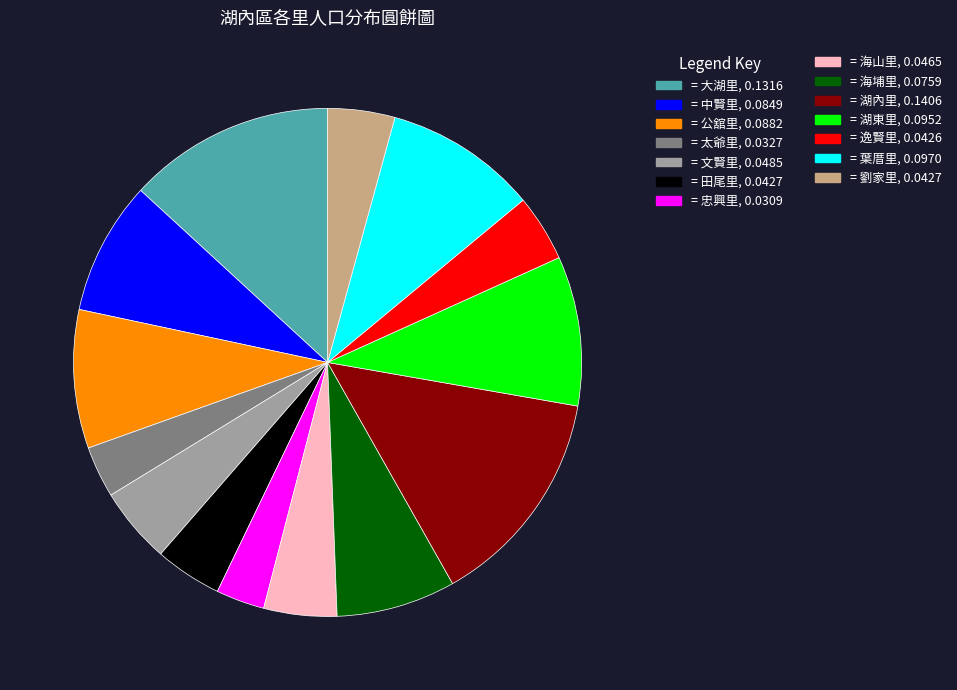

Does any single category account for the majority?

No